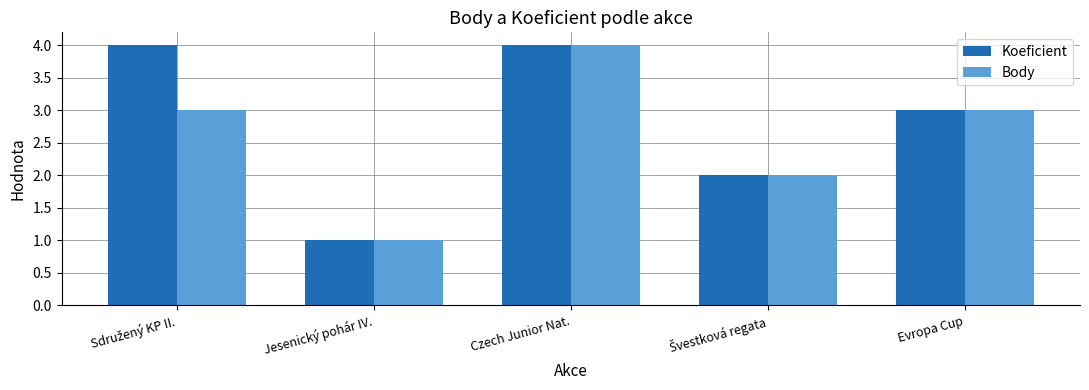

How many series are shown in this chart?

2